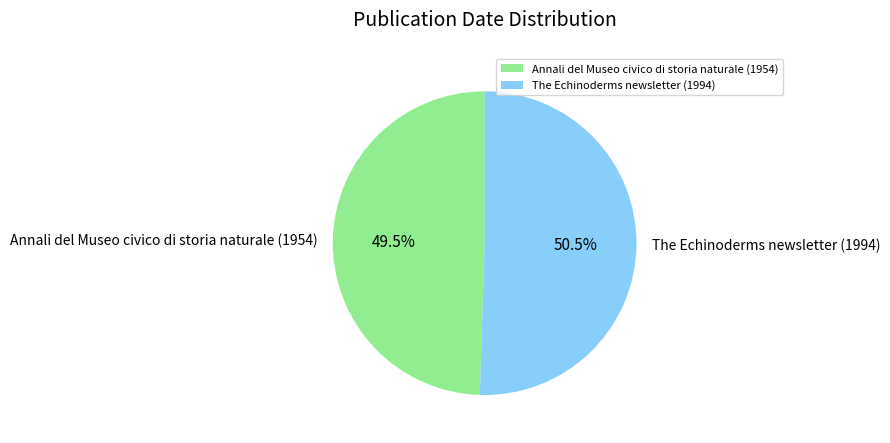

What is the ratio of the value at Annali del Museo civico di storia naturale (1954) to the value at The Echinoderms newsletter (1994)?

1.0